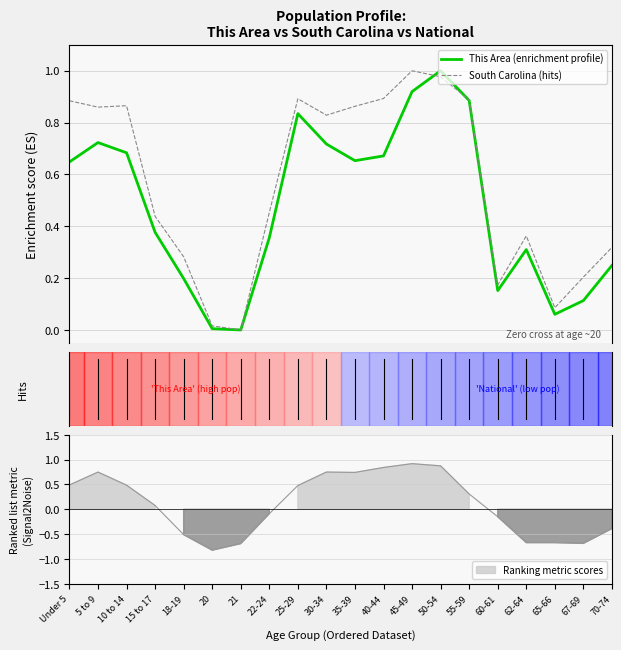

At which category does This Area (enrichment profile) reach its first local valley?

21